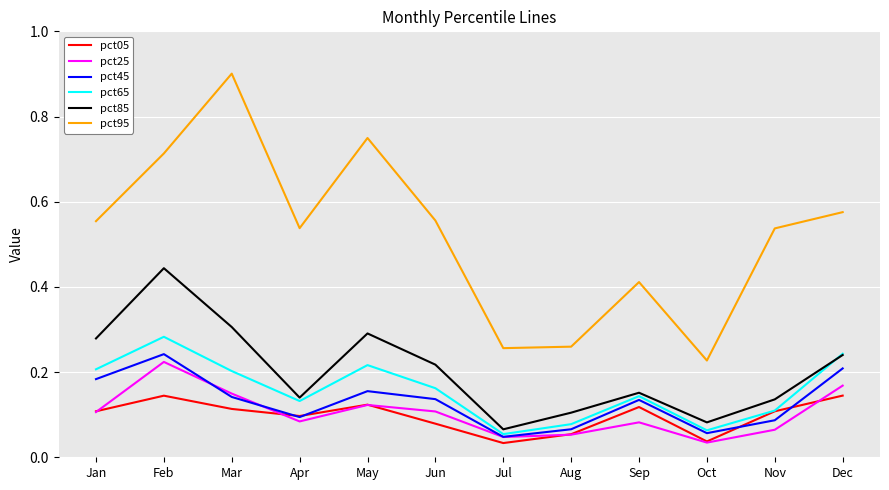

The pct85 series shows 0.2 at Dec. True or false?

True